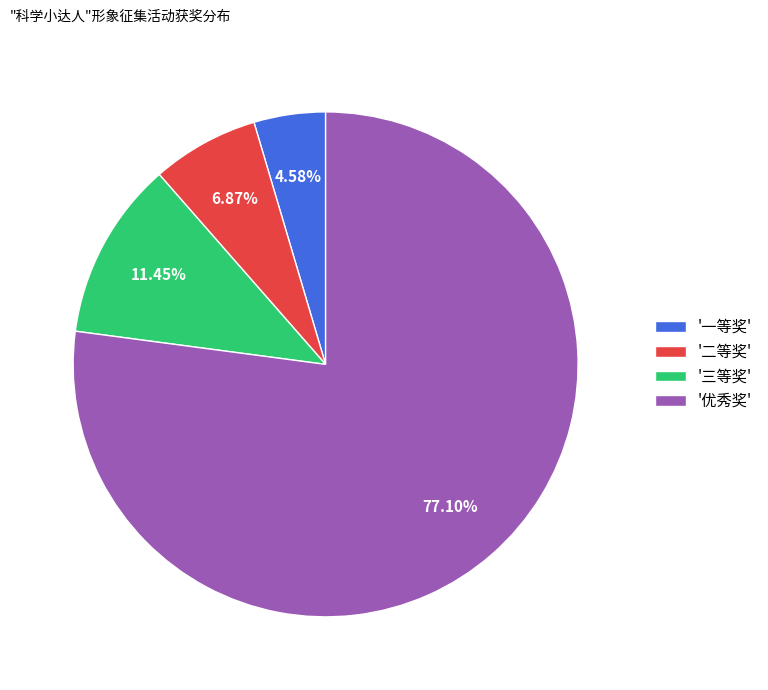

Is the sum of '优秀奖' and '一等奖' greater than half?

Yes